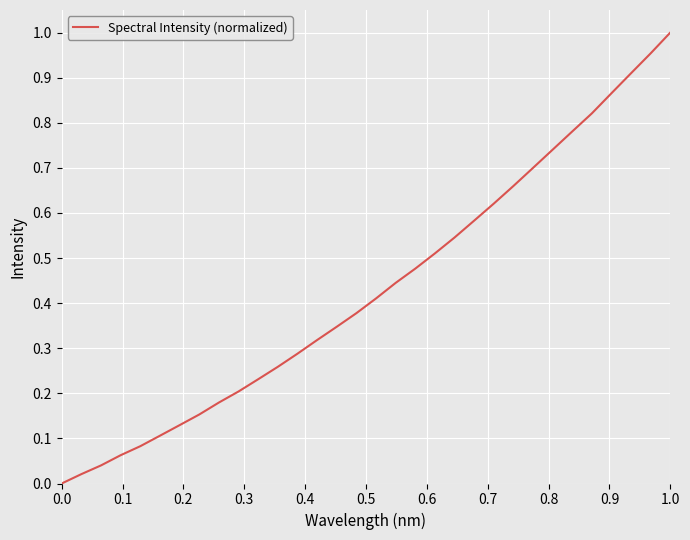

The chart shows a value of -0.6 at 0.0. True or false?

False